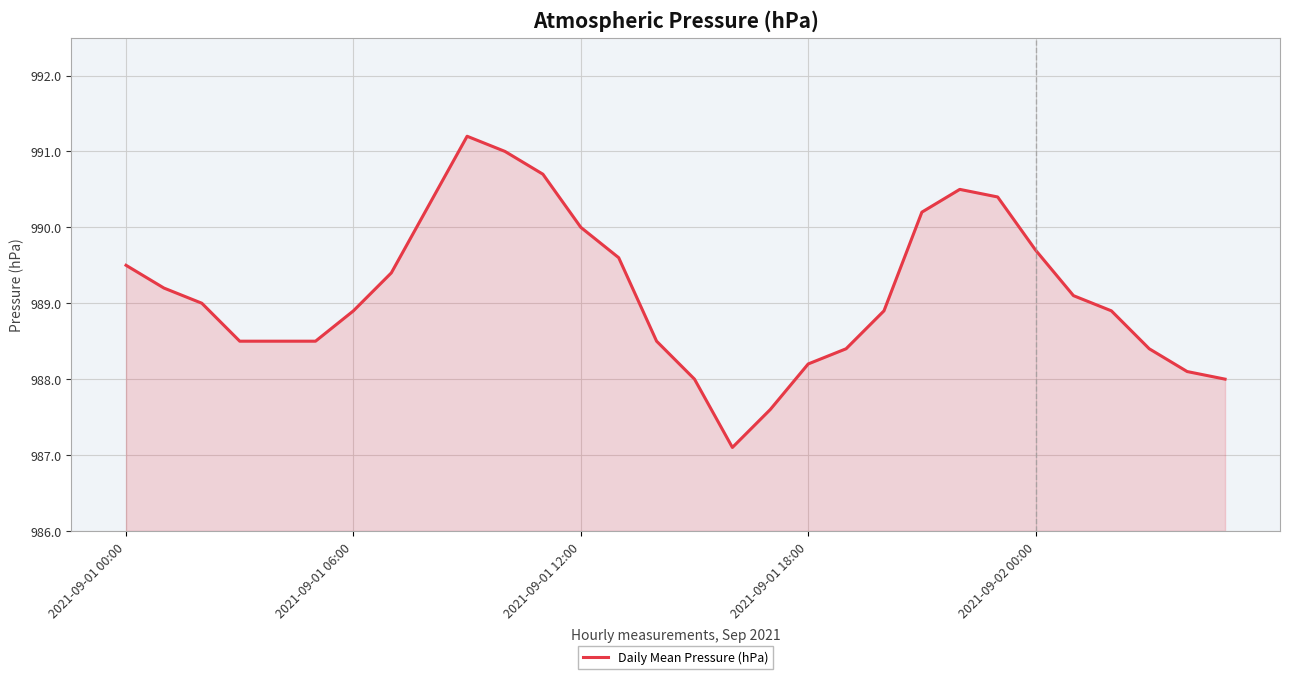

How many lines are shown in the chart?

1